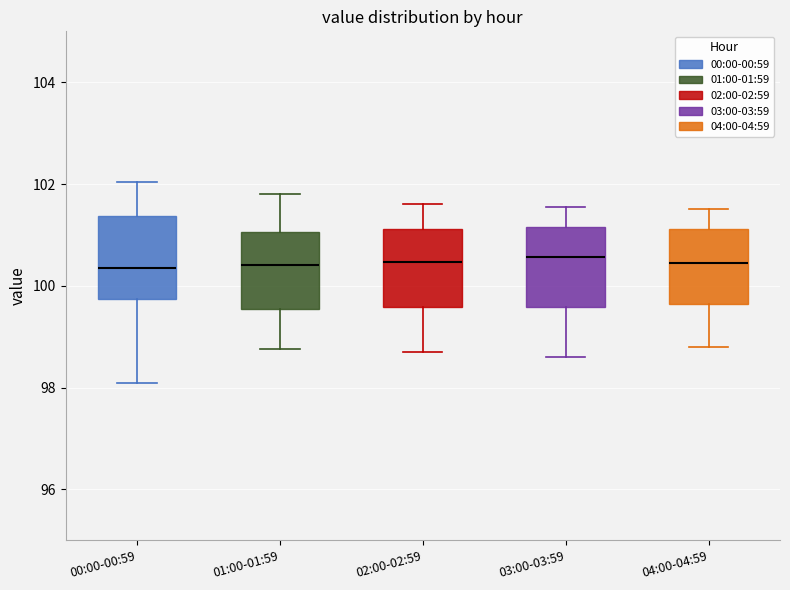

Reading left to right, transcribe this box plot: for each box, give where its median line is, the range the box spans, and where its two whiskers end, as read against the y-axis. The values are not printed on the chart, so give them approximately, as read against the axis.

00:00-00:59: median 100.4, box 99.8 to 101.4, whiskers 98.2 to 102.0
01:00-01:59: median 100.4, box 99.6 to 101.0, whiskers 98.8 to 101.8
02:00-02:59: median 100.4, box 99.6 to 101.2, whiskers 98.8 to 101.6
03:00-03:59: median 100.6, box 99.6 to 101.2, whiskers 98.6 to 101.6
04:00-04:59: median 100.4, box 99.6 to 101.2, whiskers 98.8 to 101.6